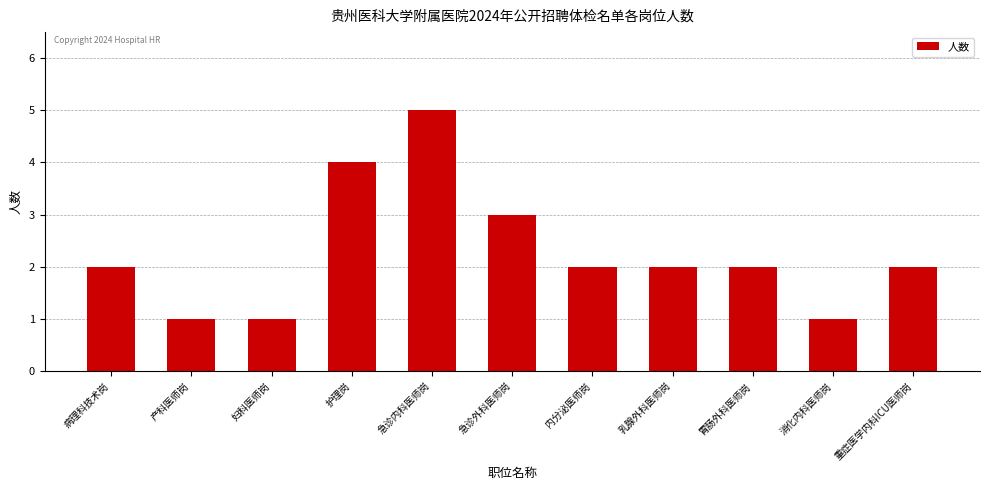

What is the greatest value displayed?

5